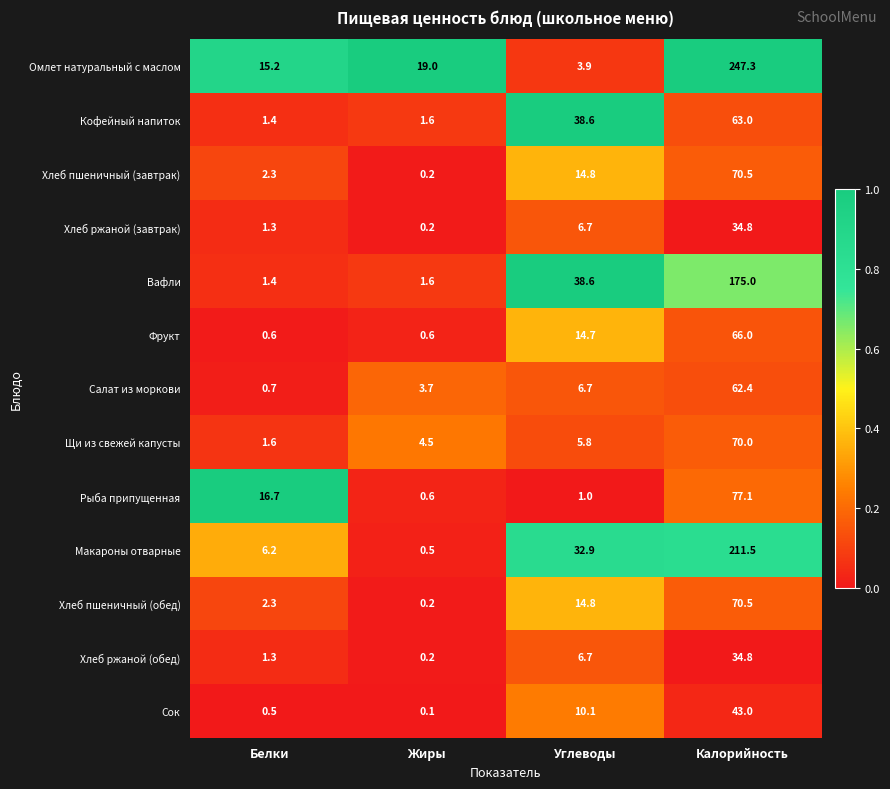

Rank the categories by Хлеб пшеничный (обед) value from lowest to highest.

Жиры, Белки, Углеводы, Калорийность